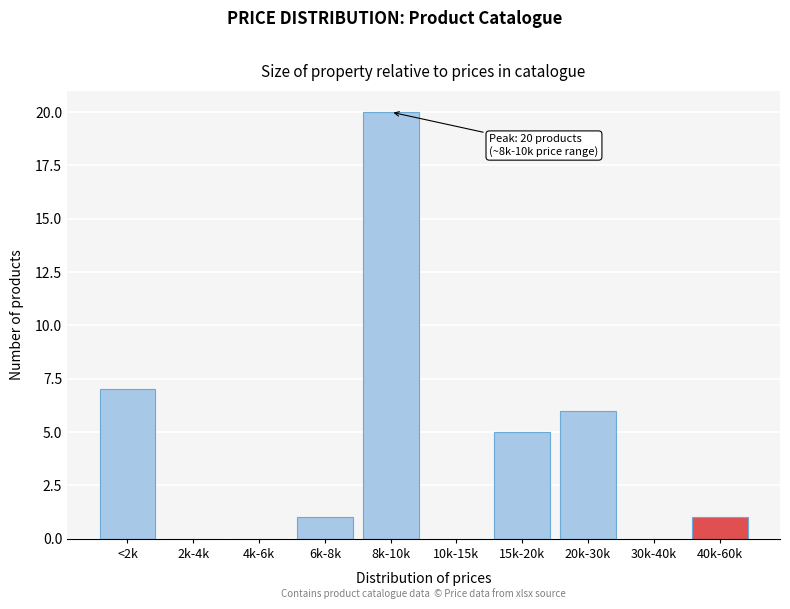

Reading left to right, transcribe all the data shown in this chart.

<2k=7	2k-4k=0	4k-6k=0	6k-8k=1	8k-10k=20	10k-15k=0	15k-20k=5	20k-30k=6	30k-40k=0	40k-60k=1